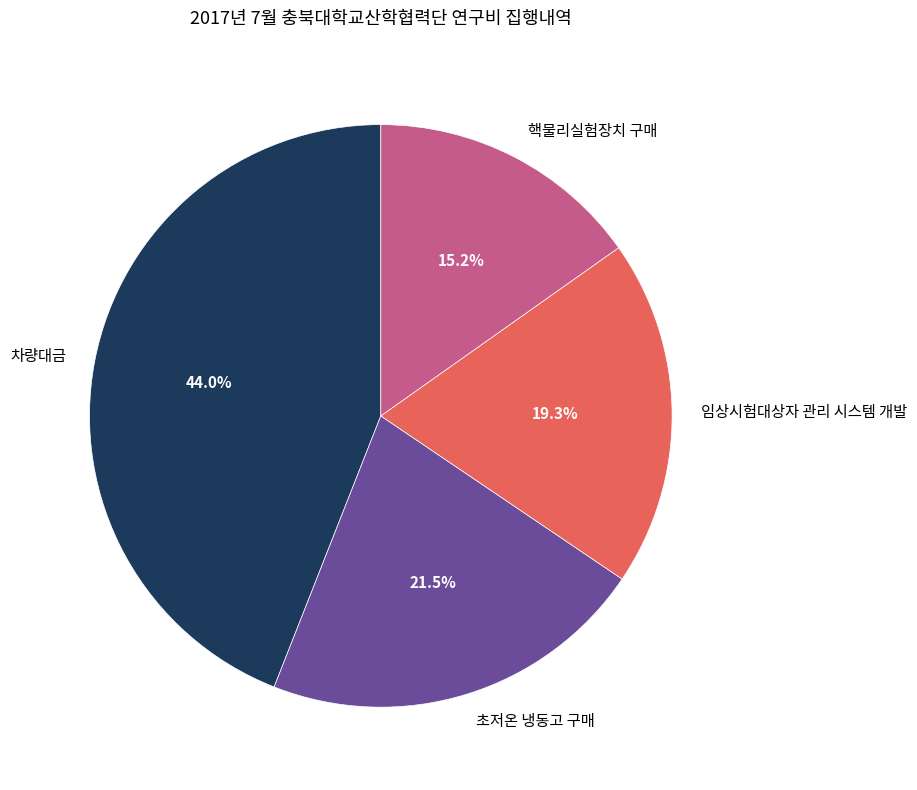

Is the sum of 차량대금 and 핵물리실험장치 구매 greater than half?

Yes